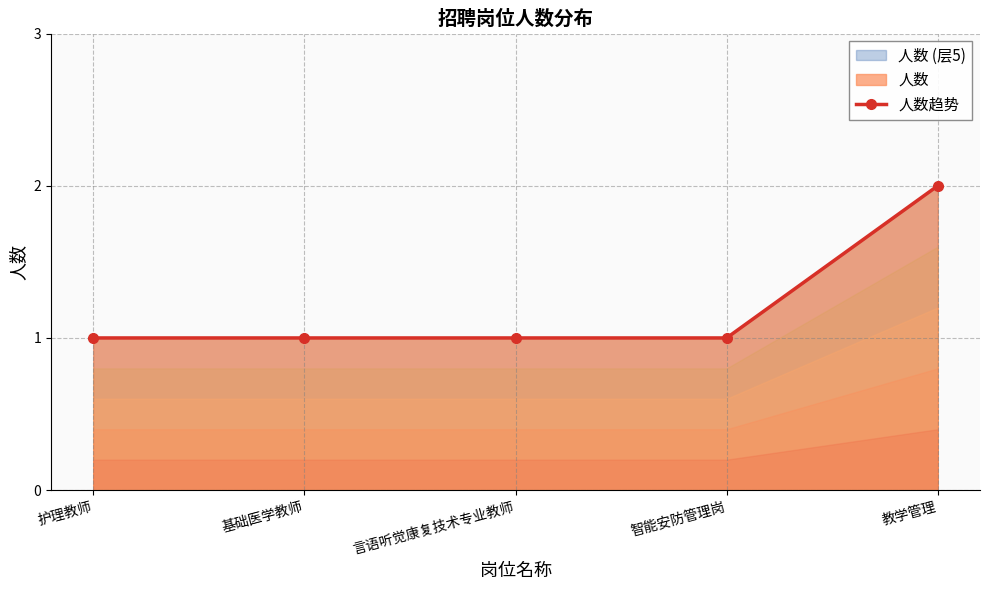

True or false: the data shows 1 at 言语听觉康复技术专业教师.

False